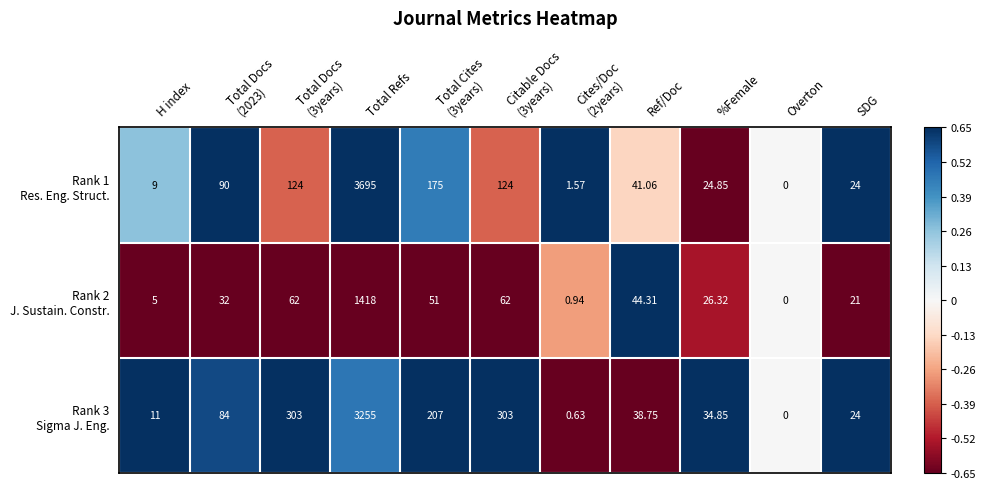

Count the number of categories in the chart.

11